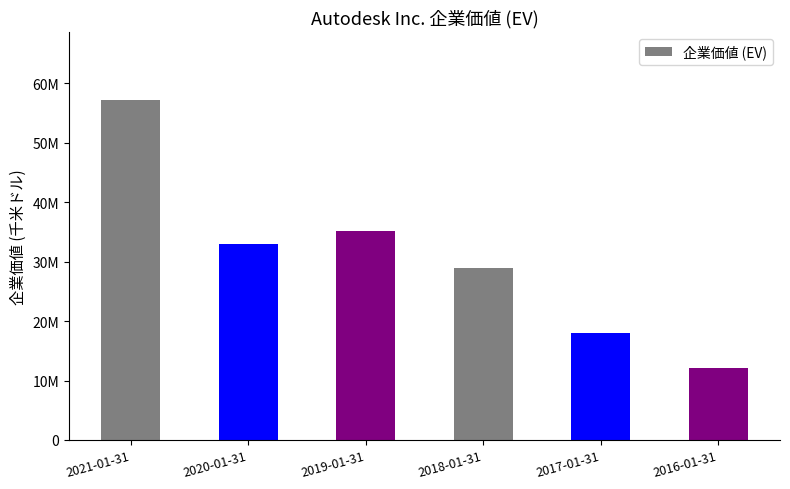

What is the average value?

30735264